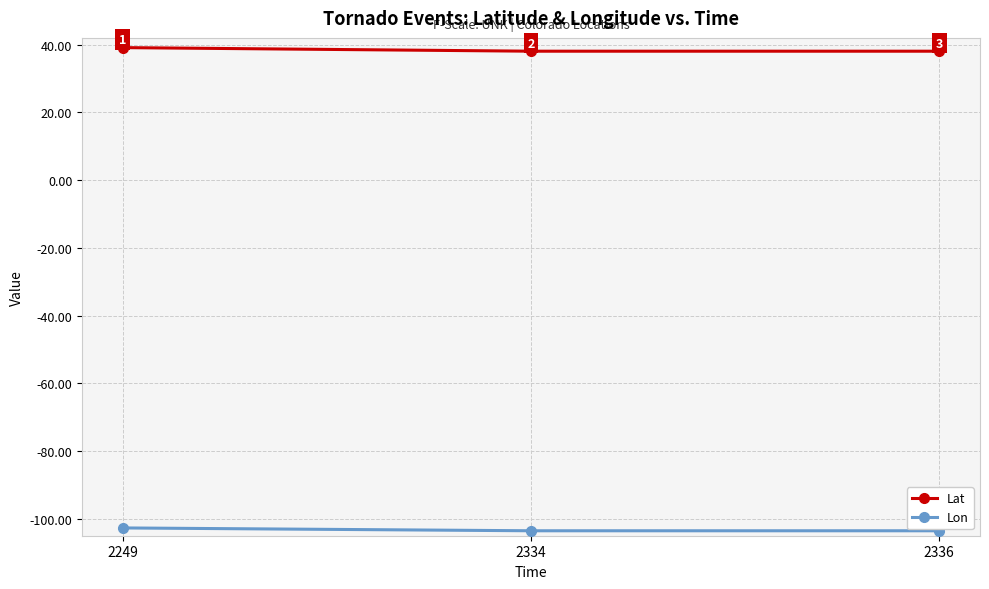

What is the value of the Lat point at the 1st from the left?

39.1